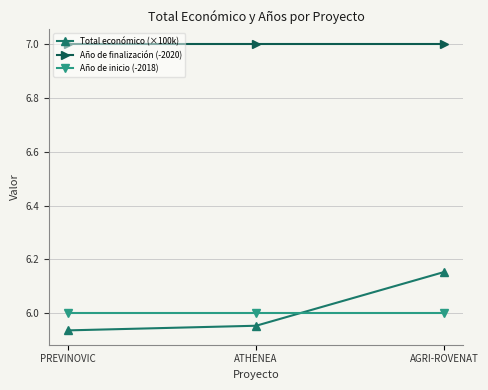

How many series are shown in this chart?

3